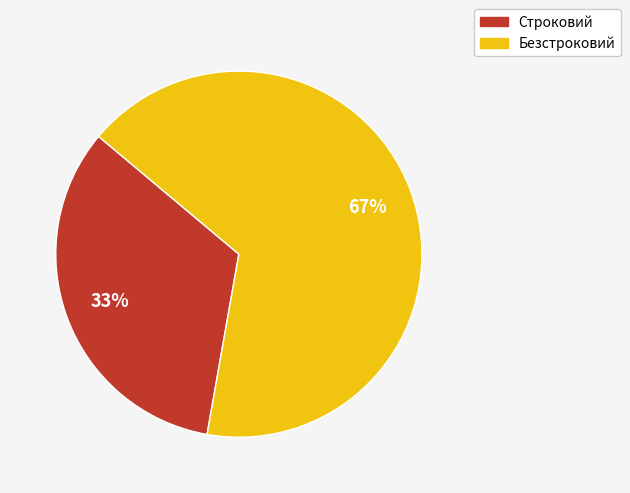

Is there a majority slice in this chart?

Yes